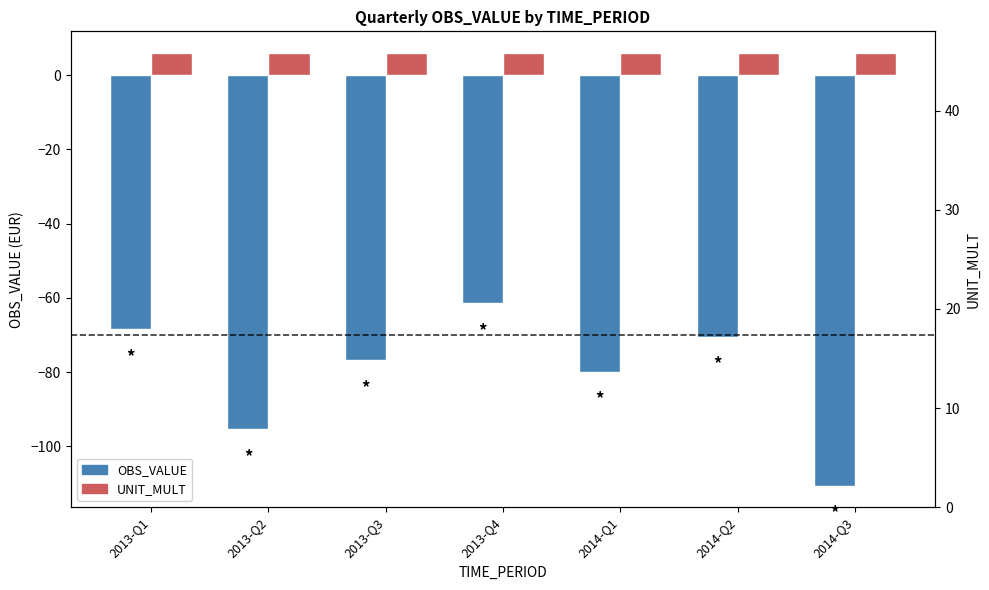

Reading left to right, list all the values displayed in this chart.

OBS_VALUE: -68.5	-95.4	-76.8	-61.4	-80.0	-70.4	-110.5
UNIT_MULT: 6.0	6.0	6.0	6.0	6.0	6.0	6.0